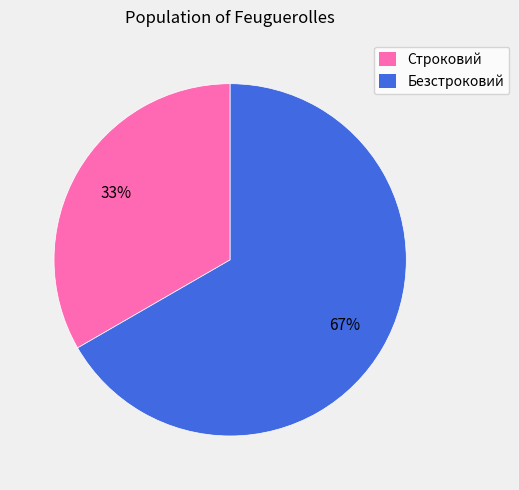

To the nearest percent, what is the combined percentage of Строковий and Безстроковий?

100%